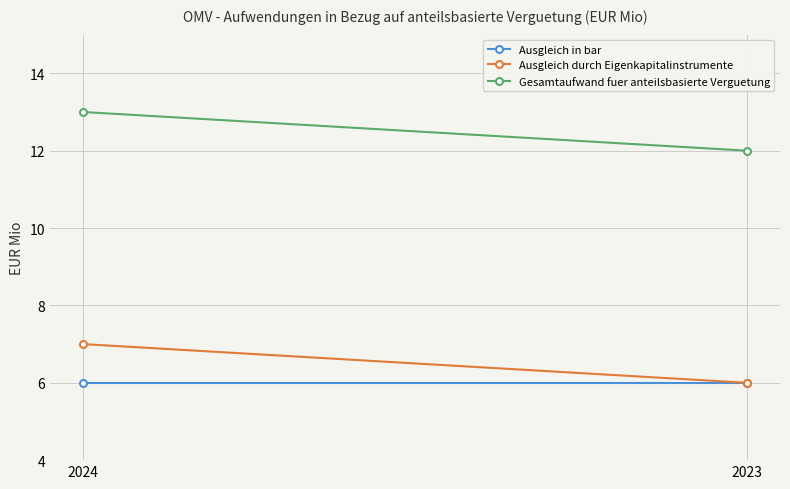

Rank the categories by Gesamtaufwand fuer anteilsbasierte Verguetung value from lowest to highest.

2023, 2024